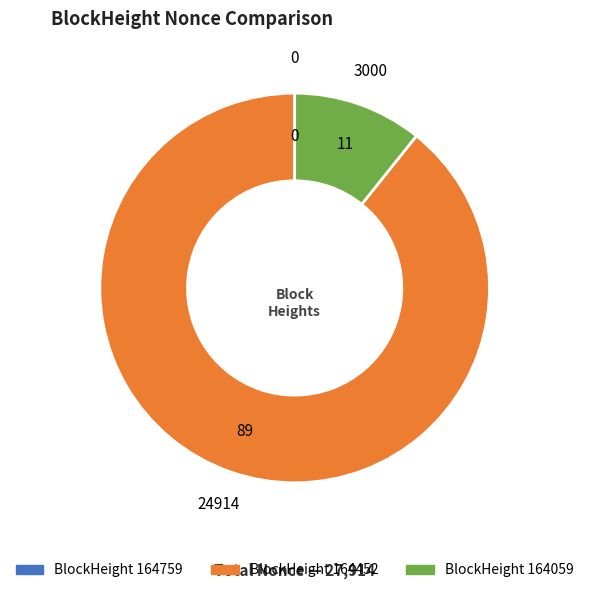

Count the number of slices in the pie.

3